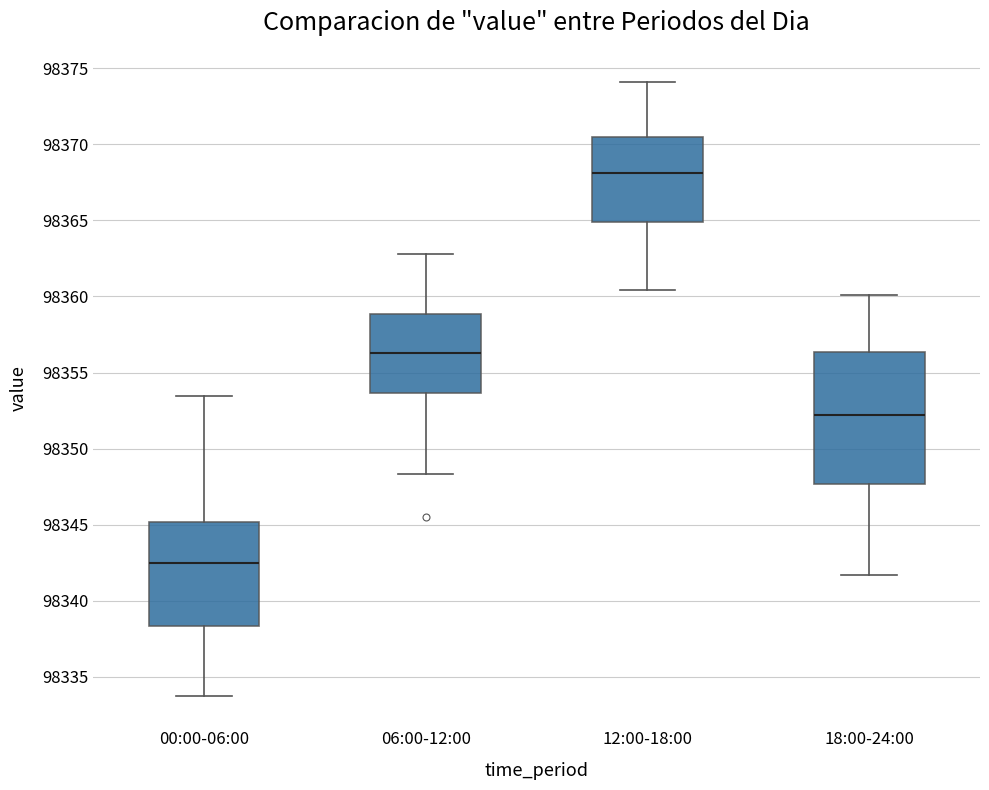

Comparing the boxes themselves (not the whiskers), which one is the tallest?

18:00-24:00